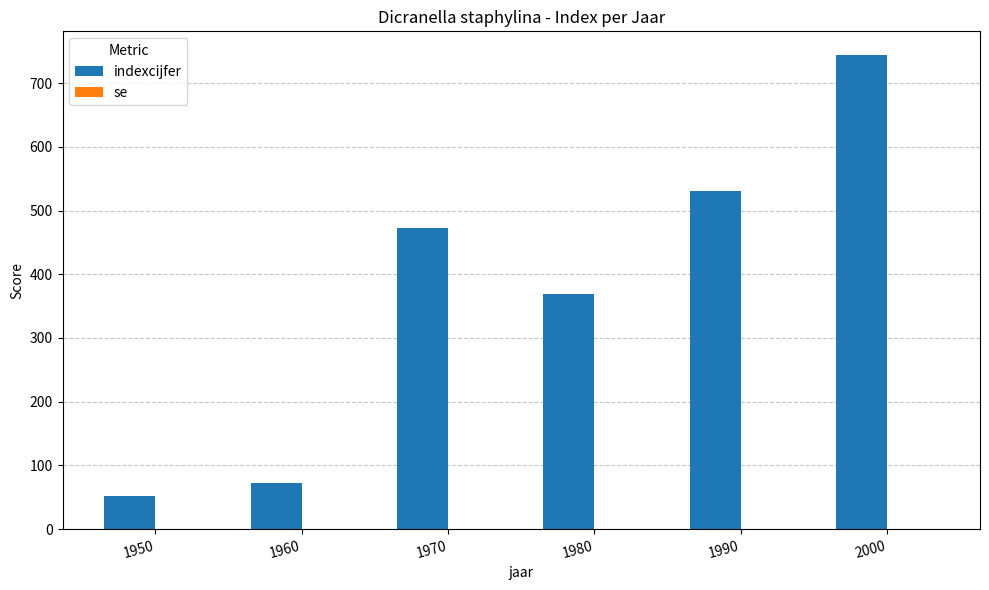

What is the change in value from 1990 to 2000?

+213